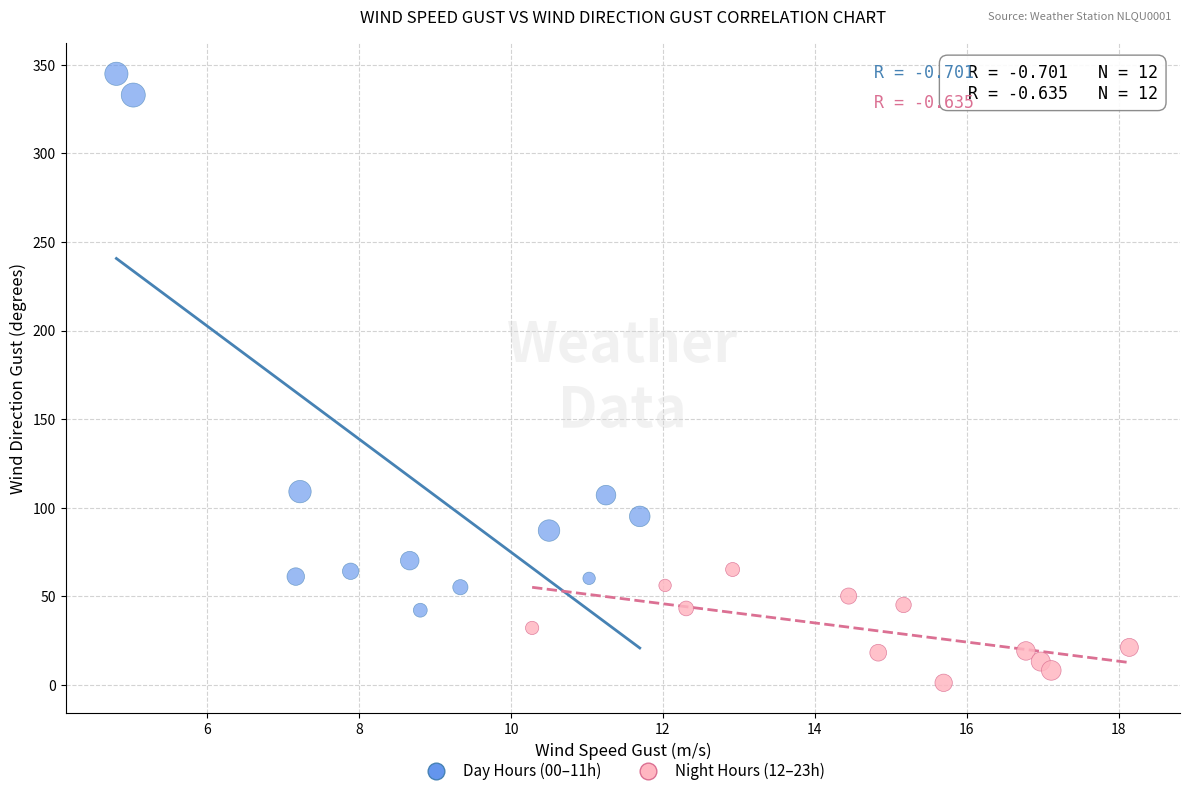

Which series has the largest Y range (max minus min)?

Day Hours (00–11h)